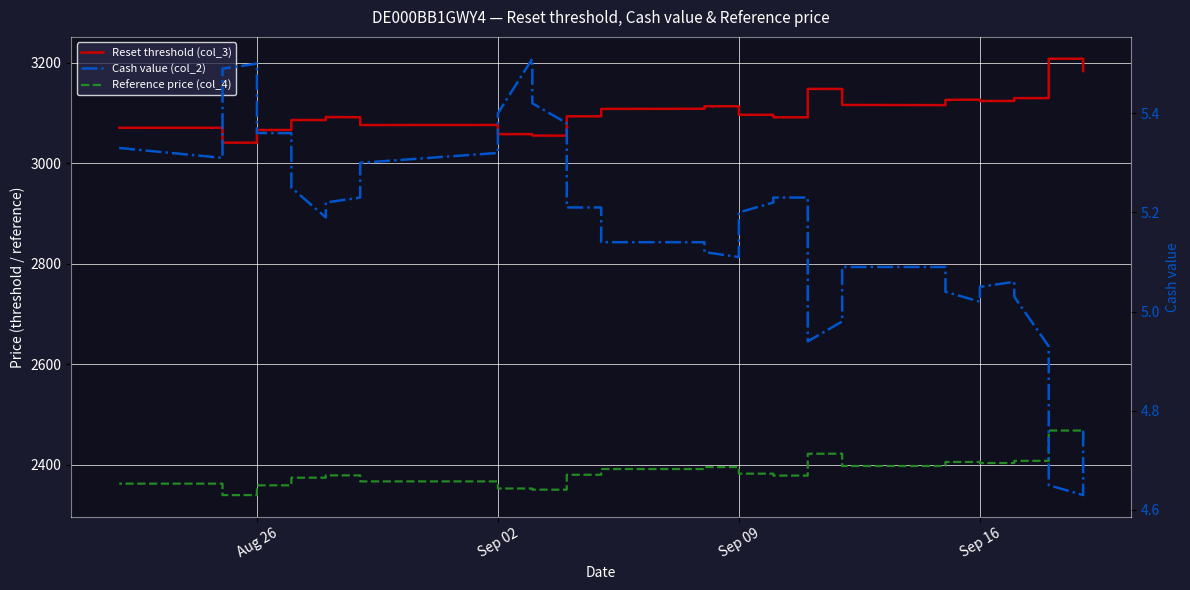

Is the value of Cash value (col_2) at 13 greater than the value of Reference price (col_4) at 33?

No